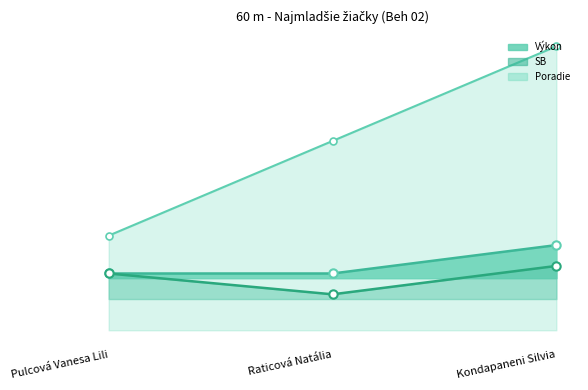

Is it true that Poradie equals 17.5 at Raticová Natália?

False